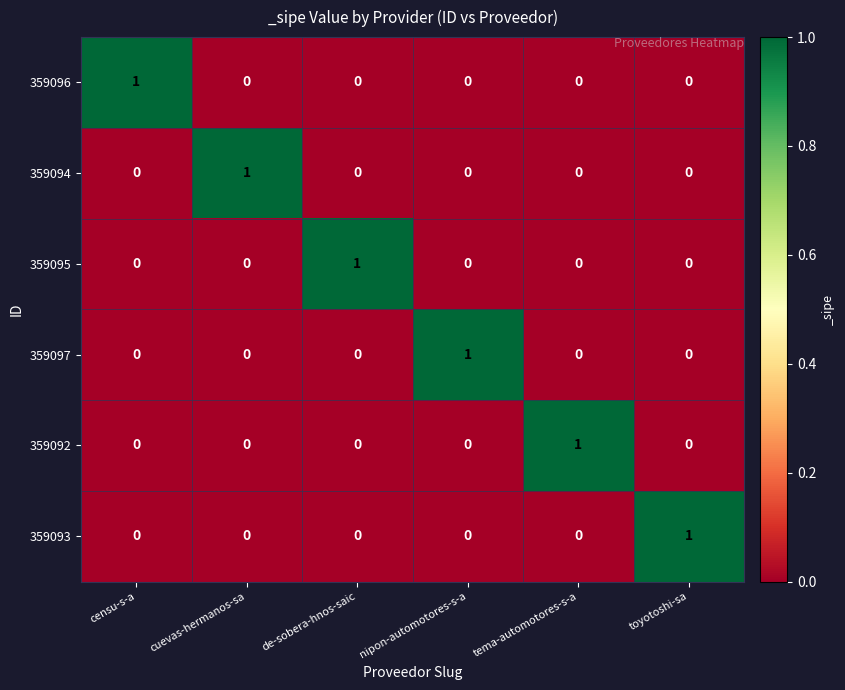

Count the number of data series in this chart.

6